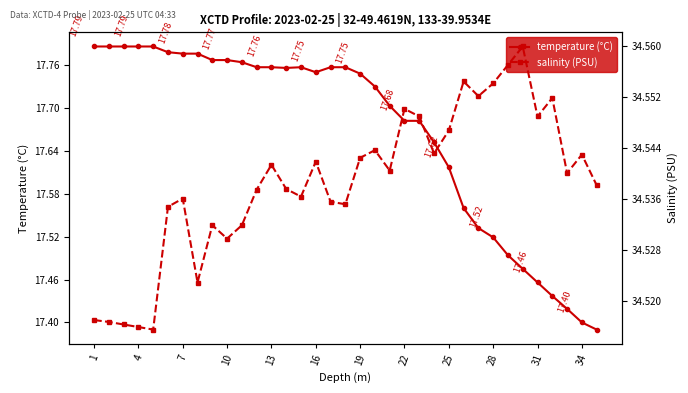

List the series in order of their peak value, lowest first.

temperature, salinity